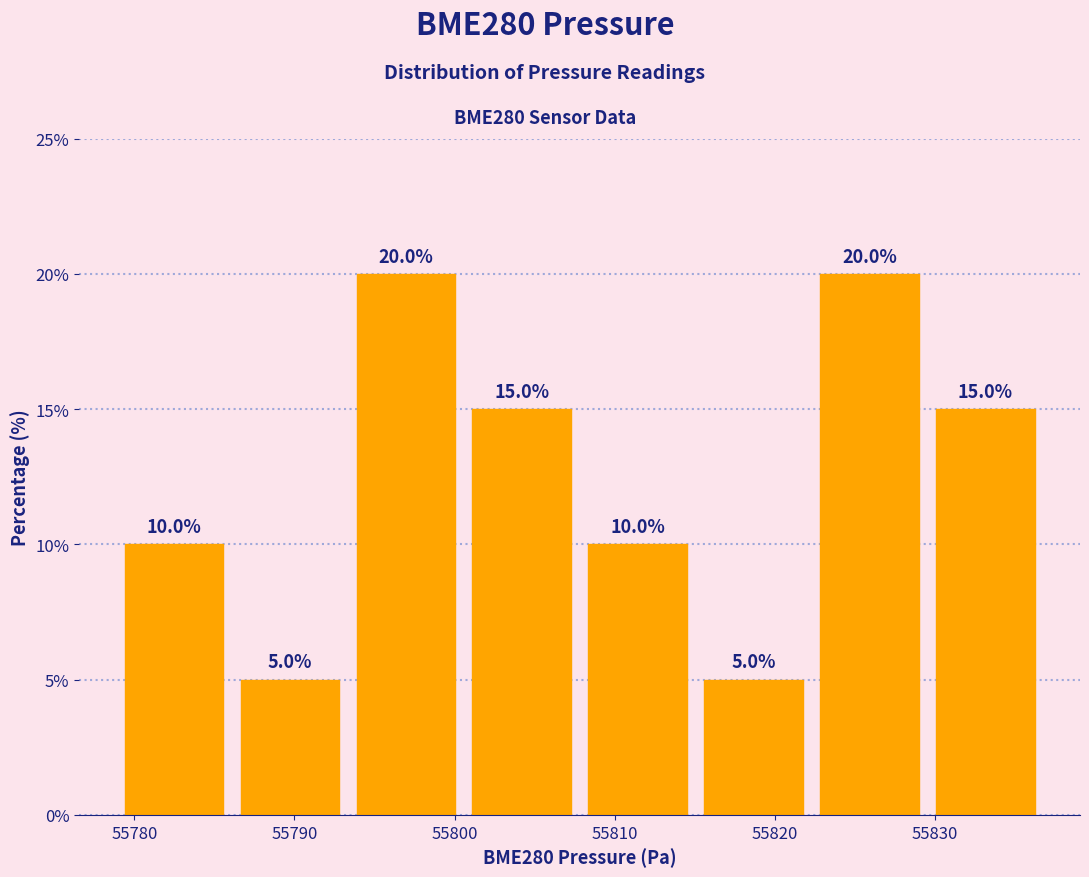

Reading left to right, list every bar in this chart as the range it spans on the x-axis followed by its height. The bar edges are not printed on the chart, so give them approximately, as read against the axis.

55779 to 55786: 10.0
55786 to 55793: 5.0
55793 to 55801: 20.0
55801 to 55808: 15.0
55808 to 55815: 10.0
55815 to 55822: 5.0
55822 to 55830: 20.0
55830 to 55837: 15.0